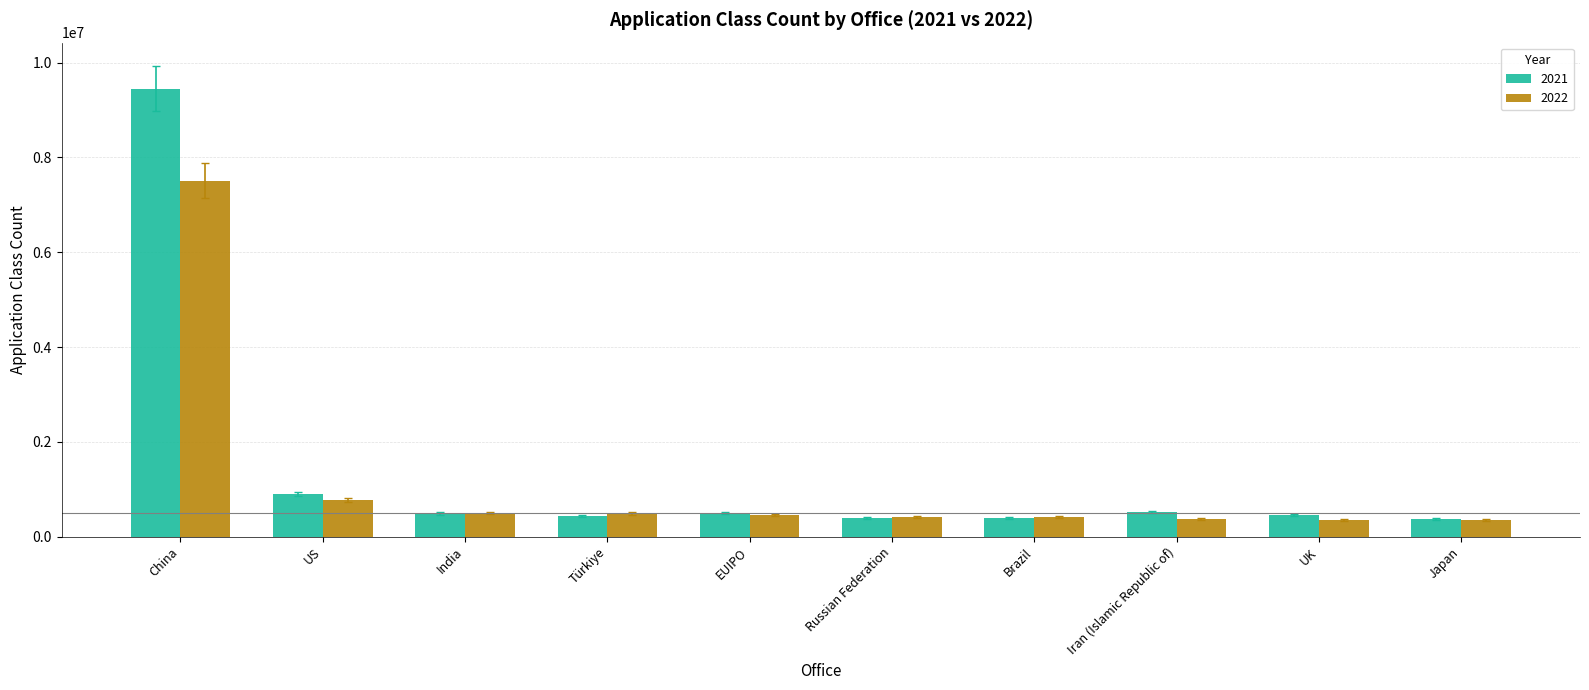

List the series in order of their overall mean, highest first.

2021, 2022